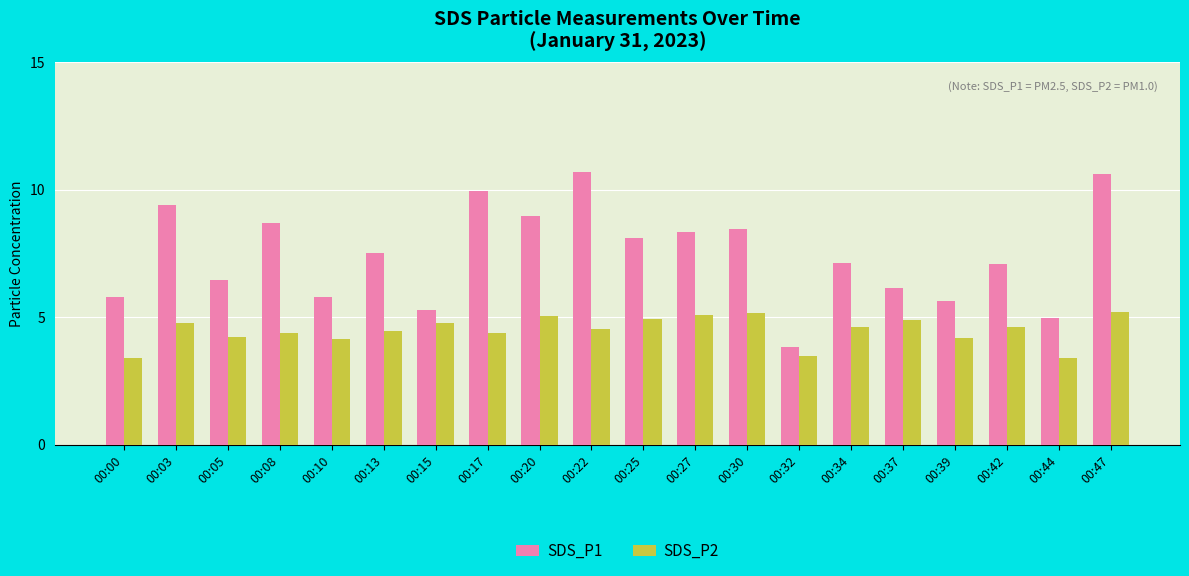

Which series has the largest range (max minus min)?

SDS_P1